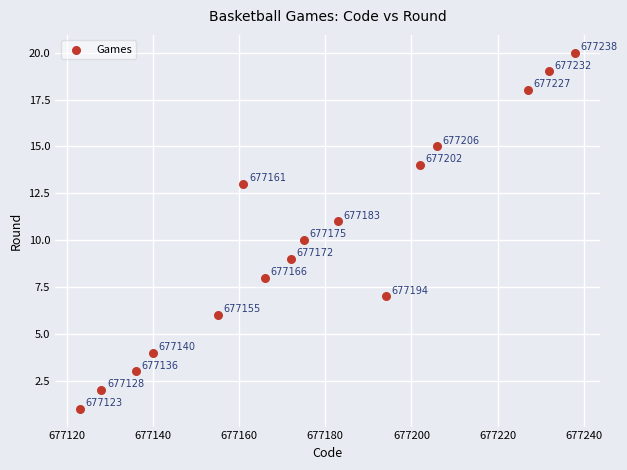

What Y value in the scatter plot is closest to 10?

10